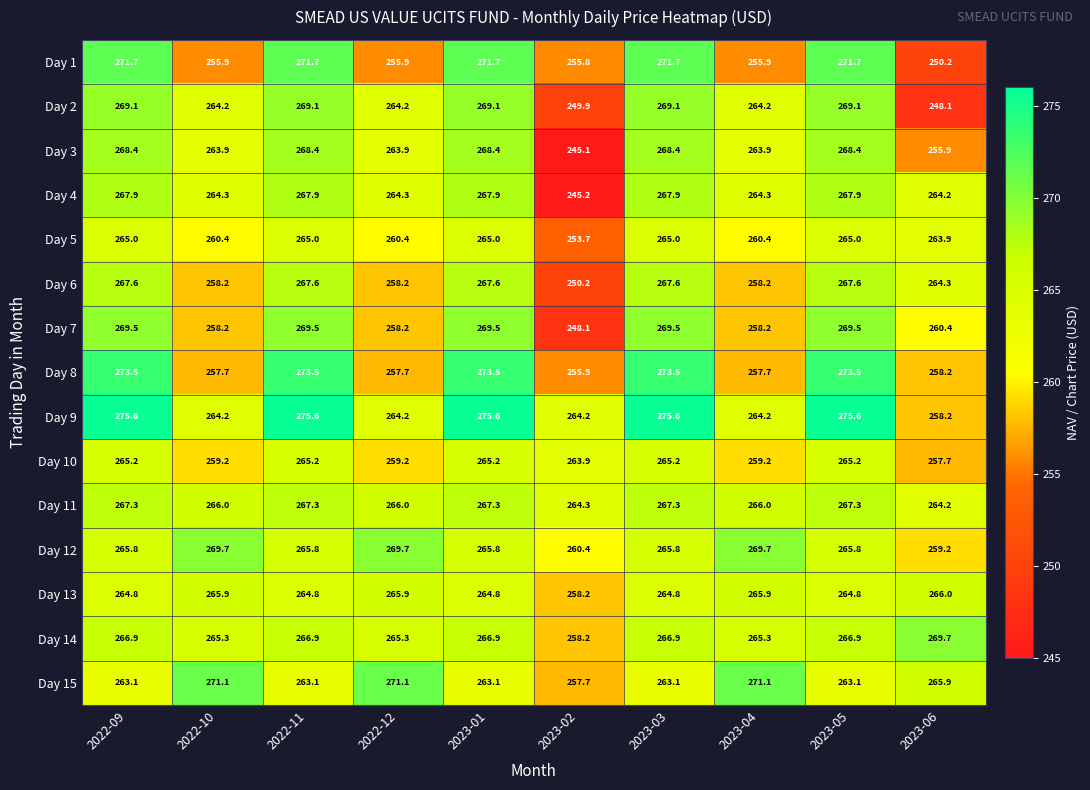

Which series has the widest spread of values?

Day 3